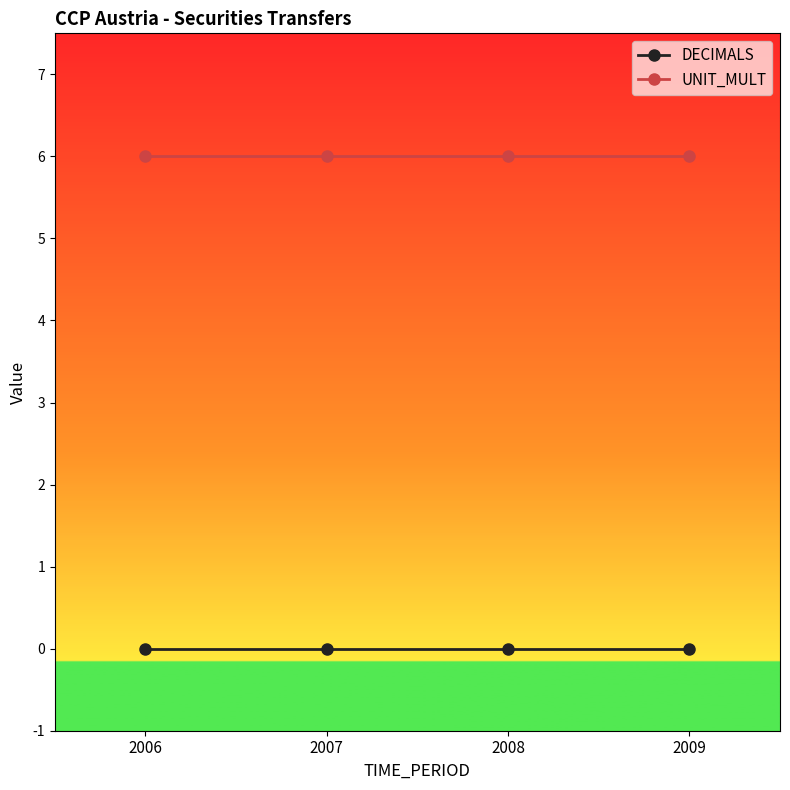

Is the value of UNIT_MULT at 2006 greater than the value of DECIMALS at 2006?

Yes